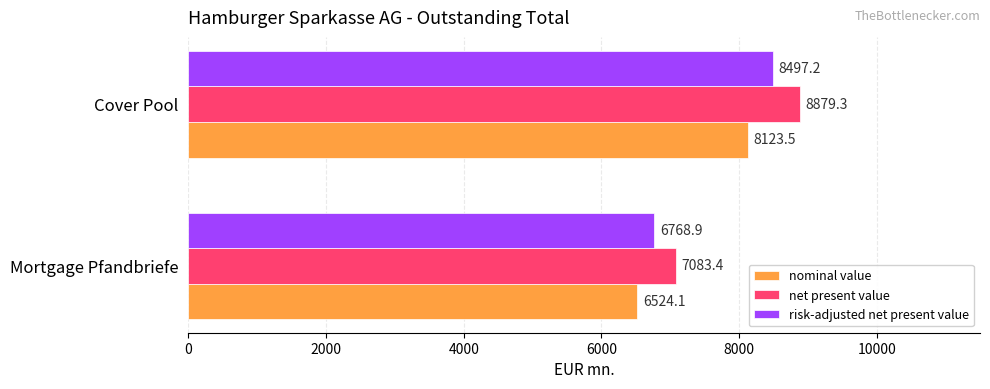

Read the risk-adjusted net present value value at Mortgage Pfandbriefe.

6768.9